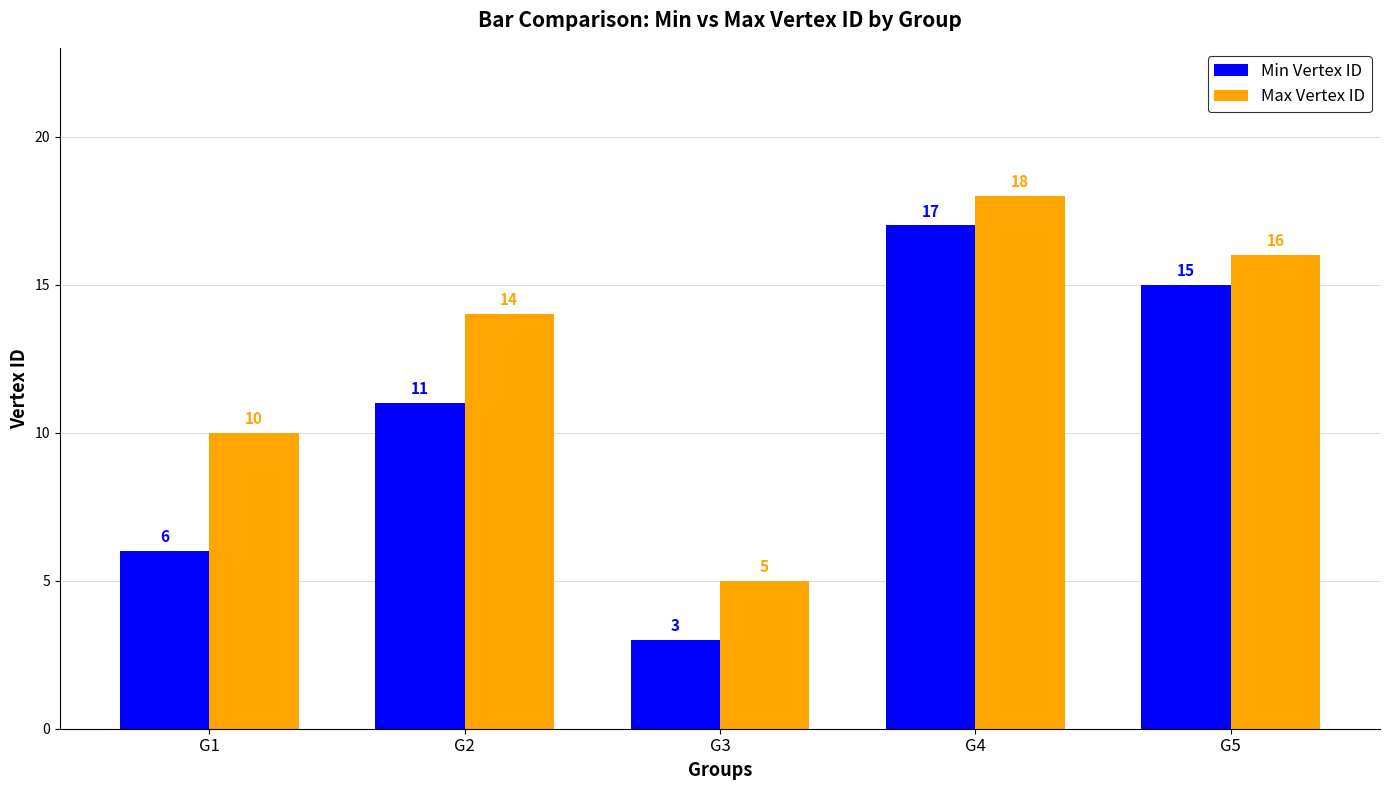

Reading left to right, list all the values displayed in this chart.

Min Vertex ID: 6	11	3	17	15
Max Vertex ID: 10	14	5	18	16